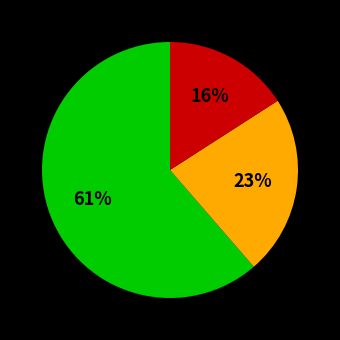

How many segments does this pie chart have?

3